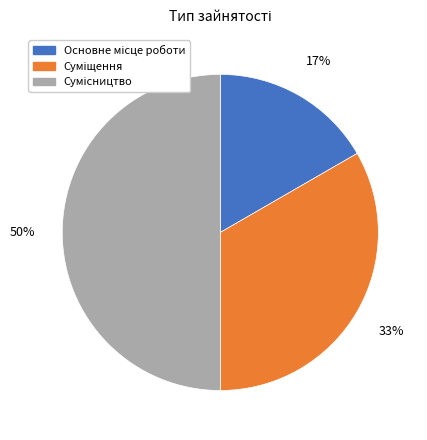

To the nearest percent, what is the difference between the largest and smallest slice percentages?

33%